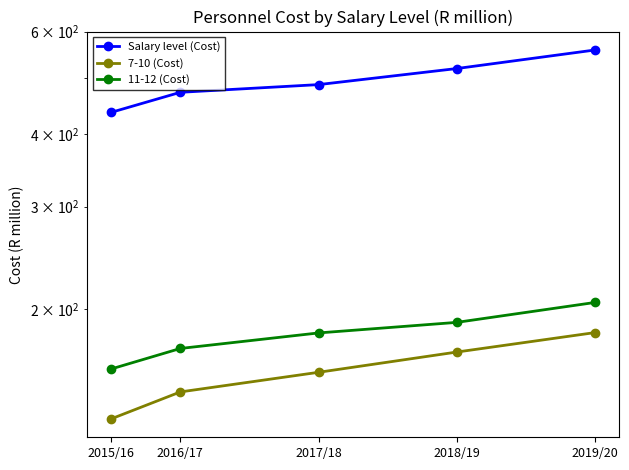

Reading left to right, what are all the values shown in this chart?

Salary level (Cost): 2015/16=435.9	2016/17=471.8	2017/18=486.4	2018/19=518.3	2019/20=557.8
7-10 (Cost): 2015/16=129.6	2016/17=144.2	2017/18=155.8	2018/19=168.8	2019/20=182.3
11-12 (Cost): 2015/16=157.9	2016/17=171.2	2017/18=182.1	2018/19=189.8	2019/20=205.4